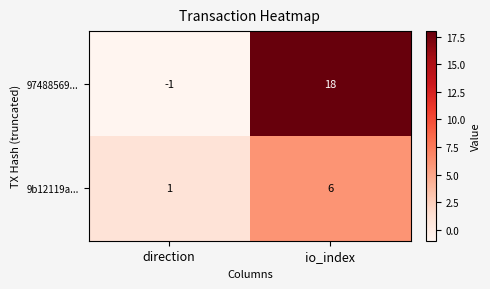

True or false: 97488569... has a value of 8 at io_index.

False